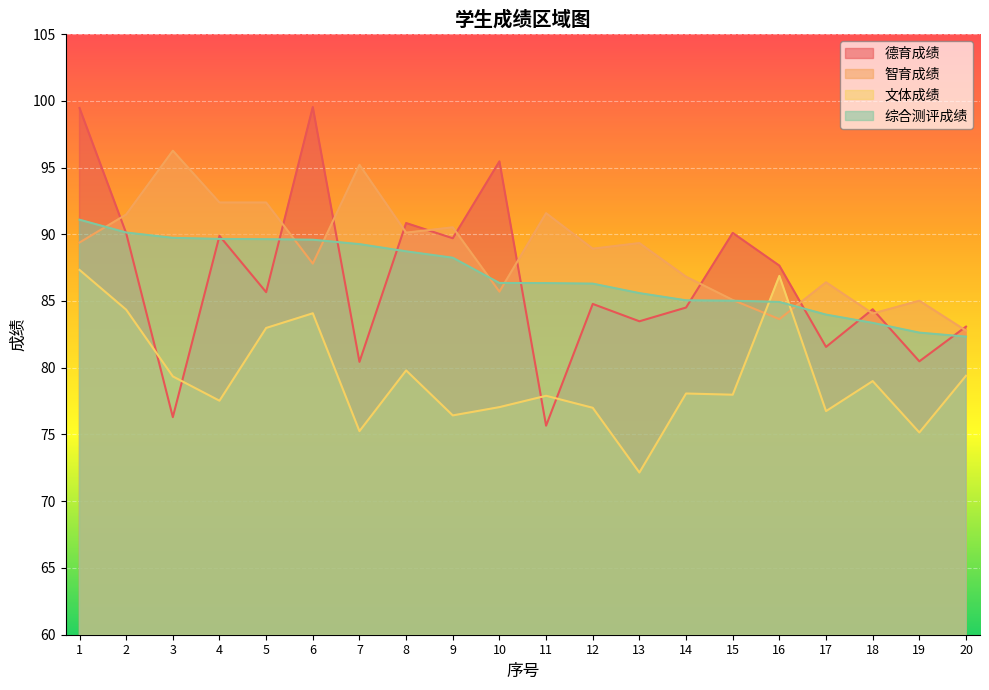

Where do 德育成绩 and 智育成绩 first cross each other?

1 and 2